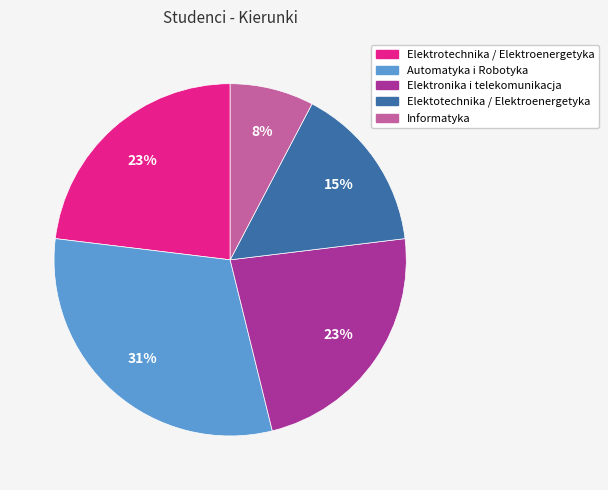

What is the smallest slice in the pie chart?

Informatyka